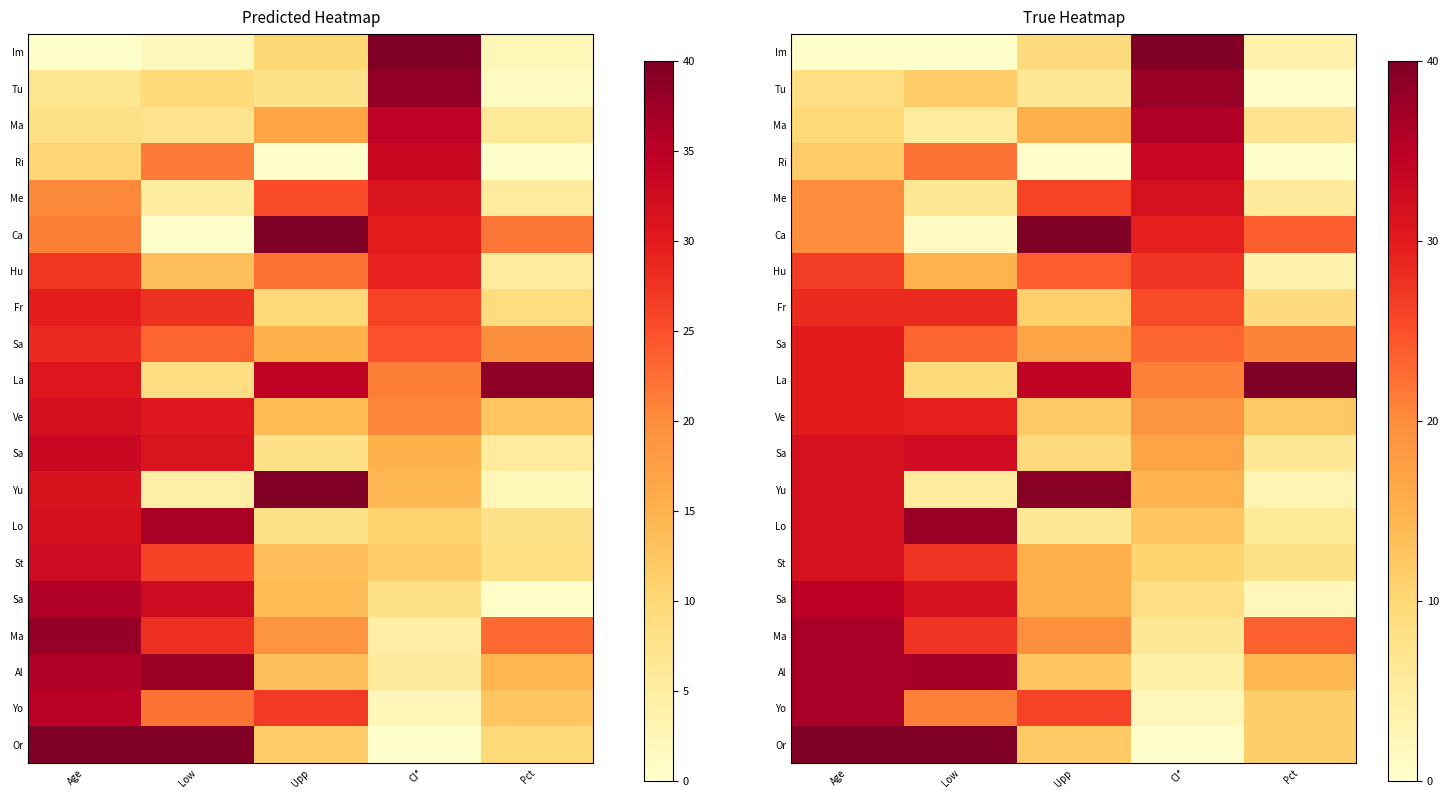

Between Low and Pct, which is larger?

Pct